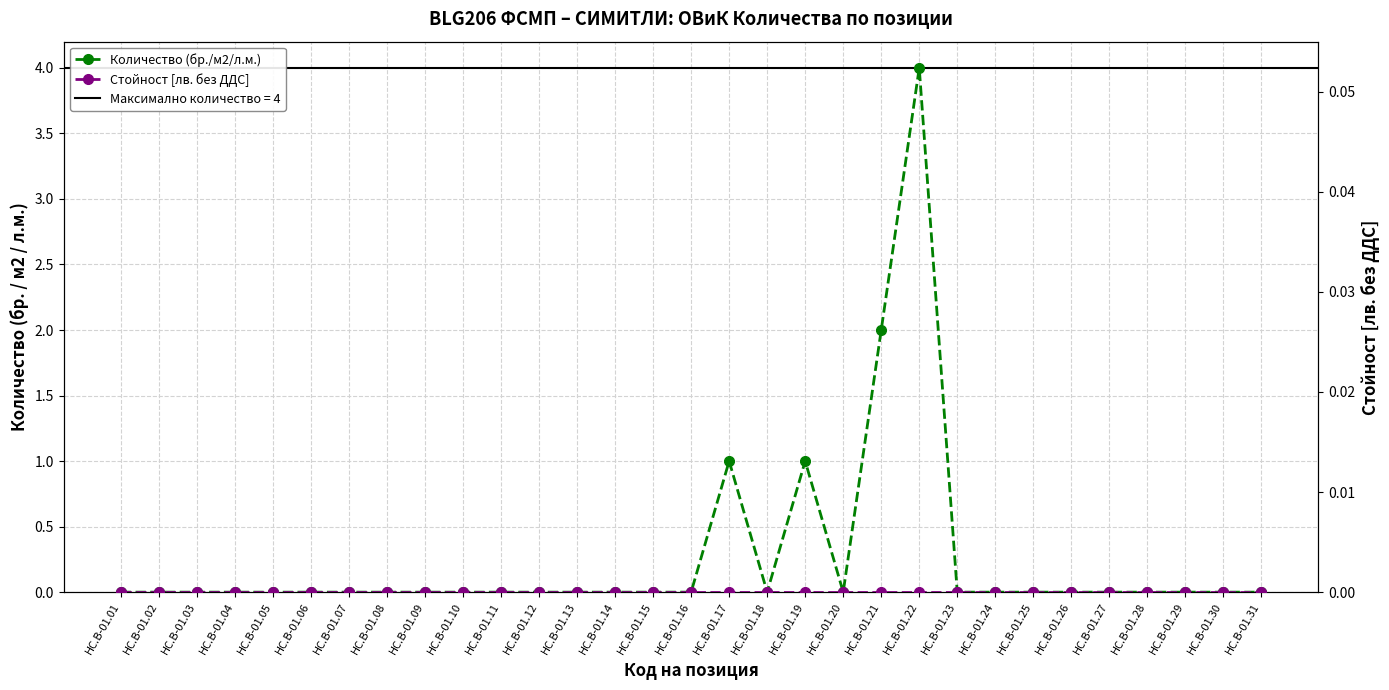

At which category does Количество (бр./м2/л.м.) reach its first local peak?

HC.B-01.17